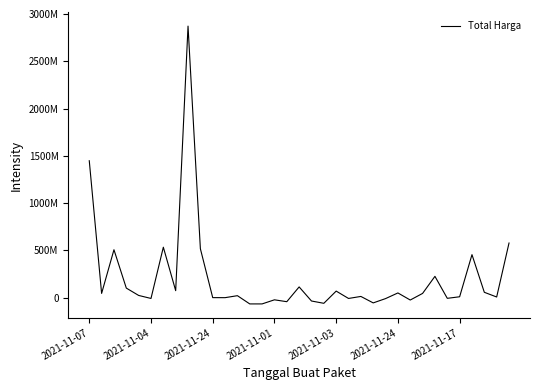

Does the chart have visible grid lines?

No